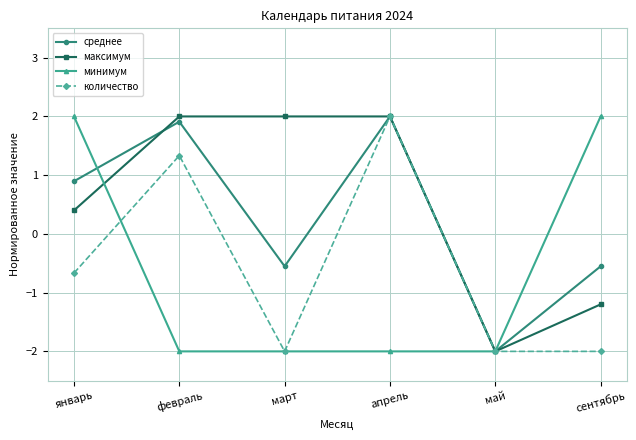

What is the spread (max minus min) of values at сентябрь?

4.0